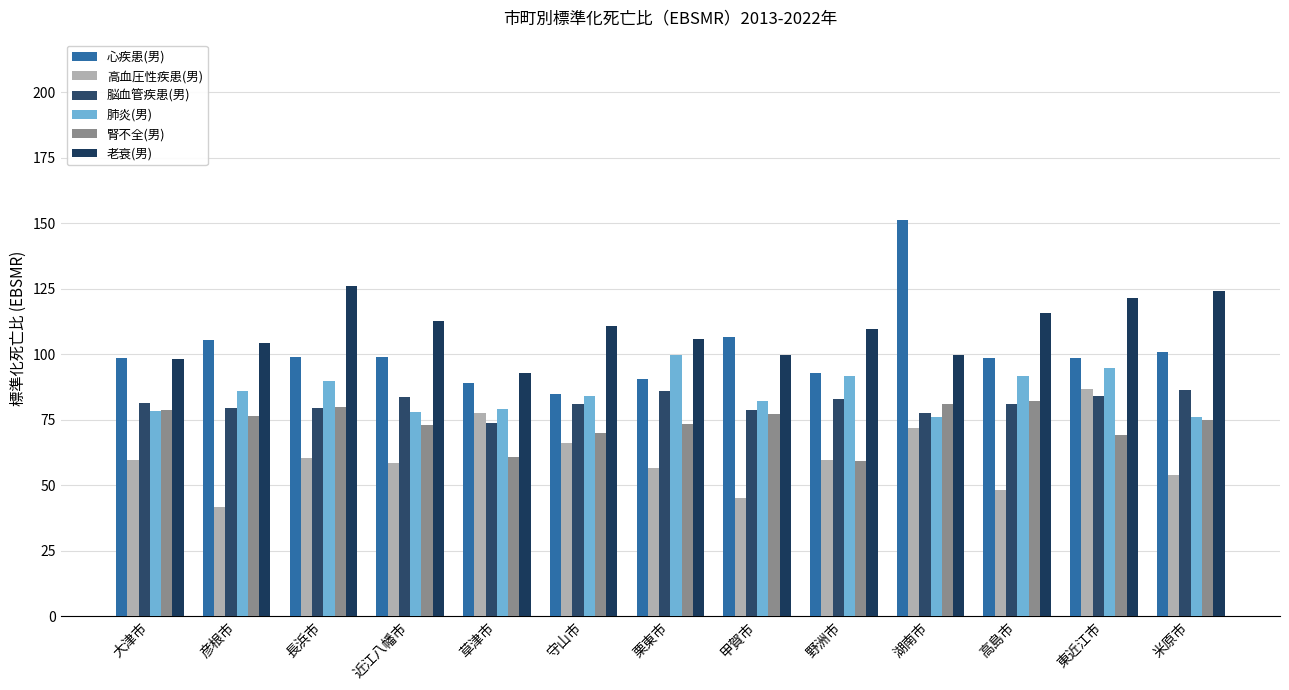

Reading left to right, list all the values displayed in this chart.

心疾患(男): 98.4	105.5	98.8	98.8	89.0	84.8	90.5	106.7	92.9	151.0	98.4	98.5	101.0
高血圧性疾患(男): 59.6	41.7	60.5	58.4	77.5	66.1	56.5	45.0	59.5	71.7	48.1	86.7	53.9
脳血管疾患(男): 81.5	79.3	79.4	83.8	73.7	80.8	86.0	78.7	83.0	77.6	81.0	84.2	86.3
肺炎(男): 78.2	85.8	89.9	77.8	78.9	84.0	99.6	82.1	91.6	76.0	91.6	94.6	76.0
腎不全(男): 78.5	76.4	80.0	72.9	60.9	69.8	73.3	77.1	59.3	80.9	82.3	69.2	74.8
老衰(男): 98.3	104.2	125.9	112.6	92.9	110.9	105.6	99.8	109.5	99.8	115.6	121.3	124.1